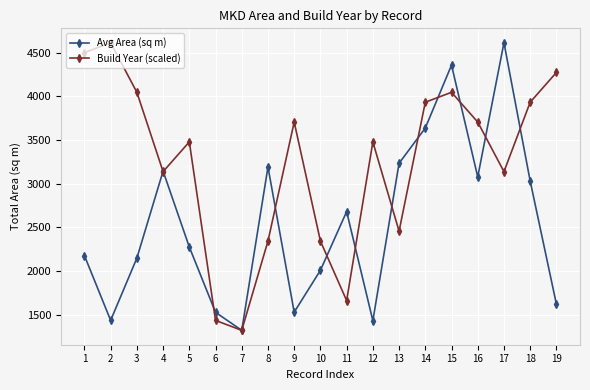

Rank the series by their average value, from highest to lowest.

Build Year (scaled), Avg Area (sq m)